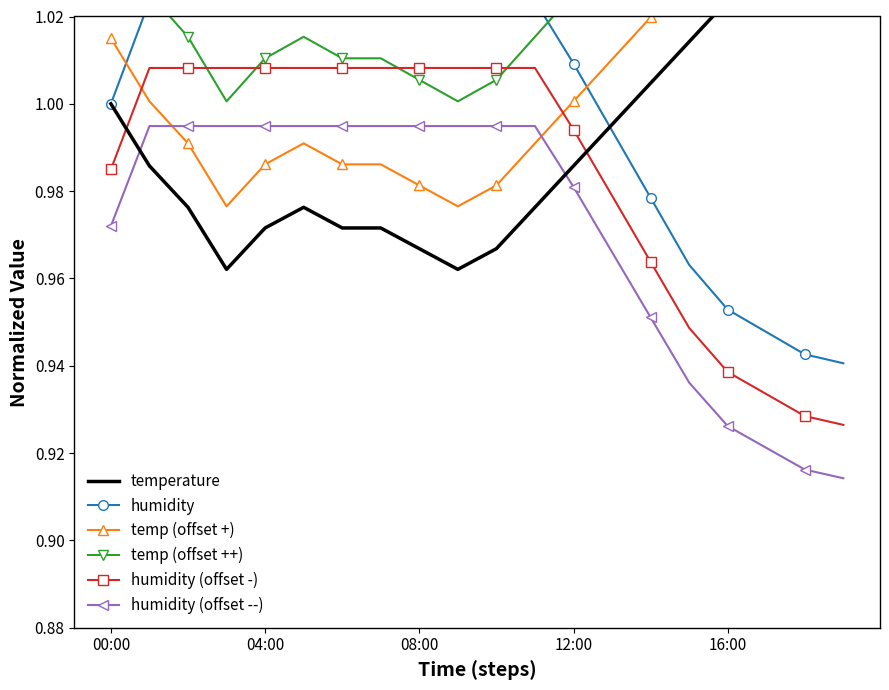

How many intersections are there between humidity (offset --) and temp (offset +)?

2